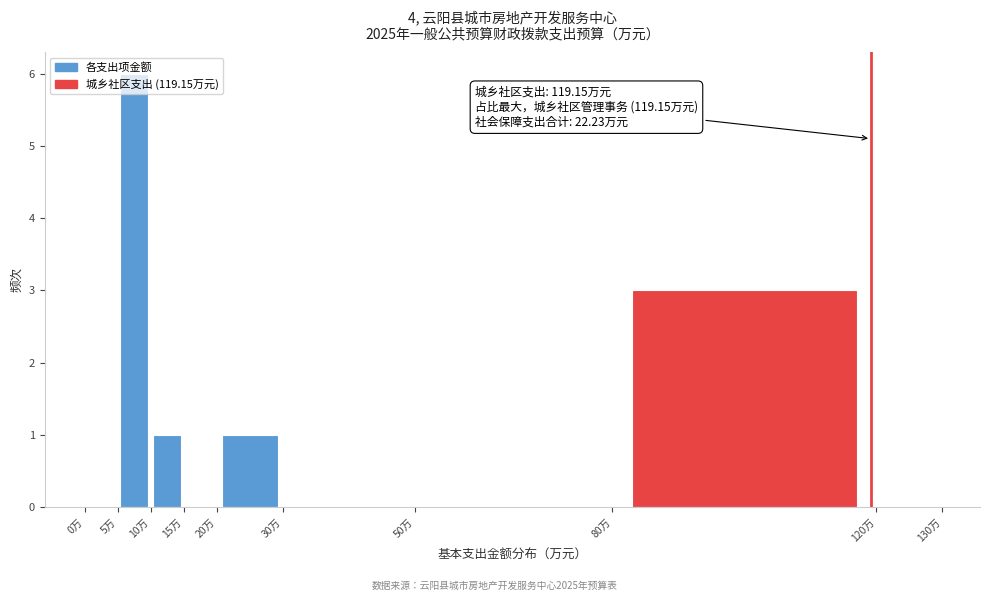

Over which range of the x-axis is the bar tallest?

5 to 10